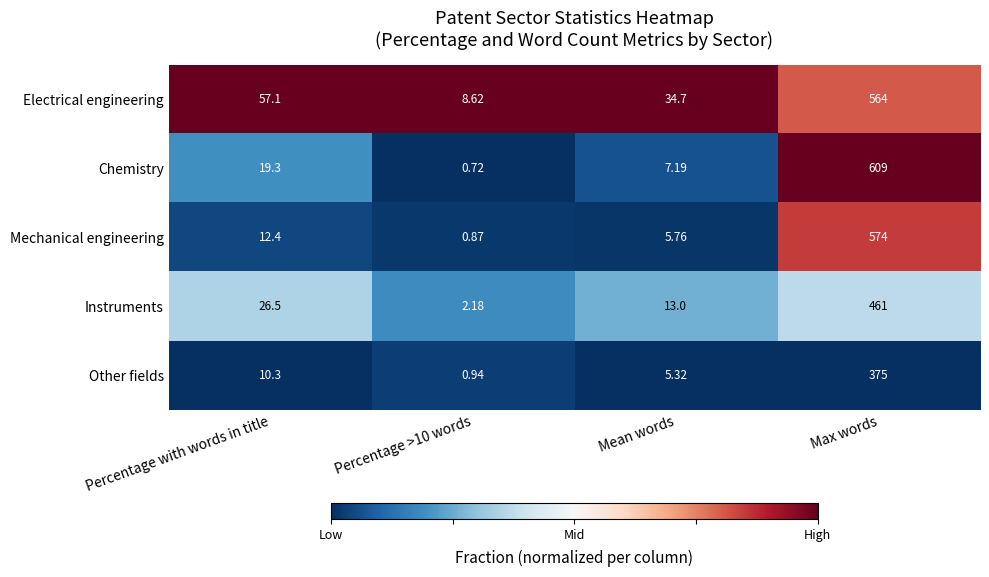

At Percentage with words in title, list the series in order from largest to smallest.

Electrical engineering, Instruments, Chemistry, Mechanical engineering, Other fields